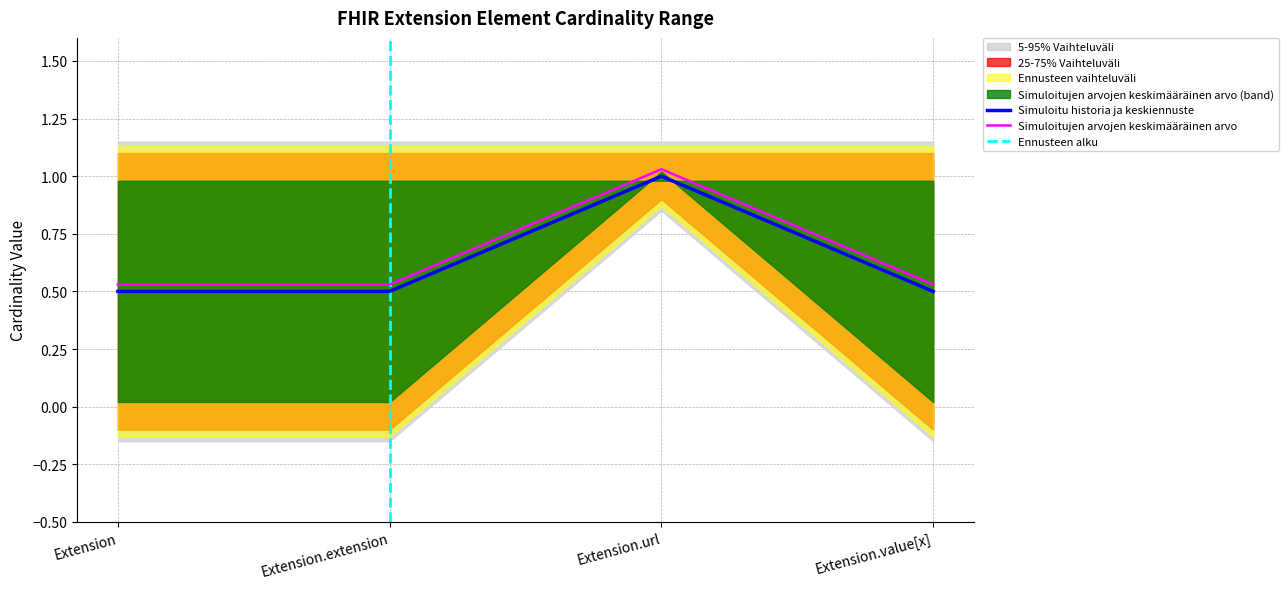

Between Extension.extension and Extension.url, which is larger?

Extension.url